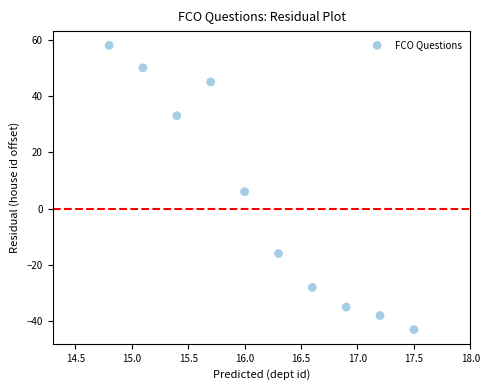

What is the average Y value?

3